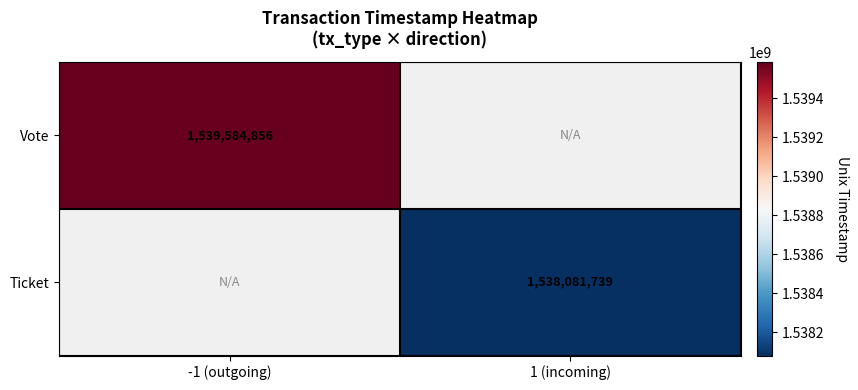

What is the minimum value for Vote?

1539584856.1